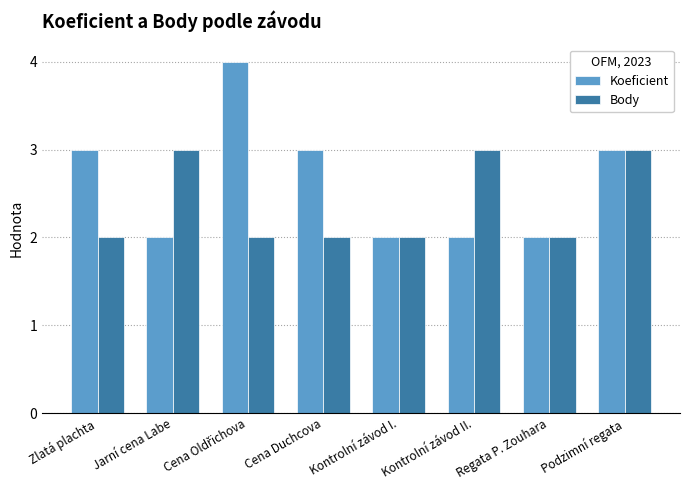

What is the minimum value for Koeficient?

2